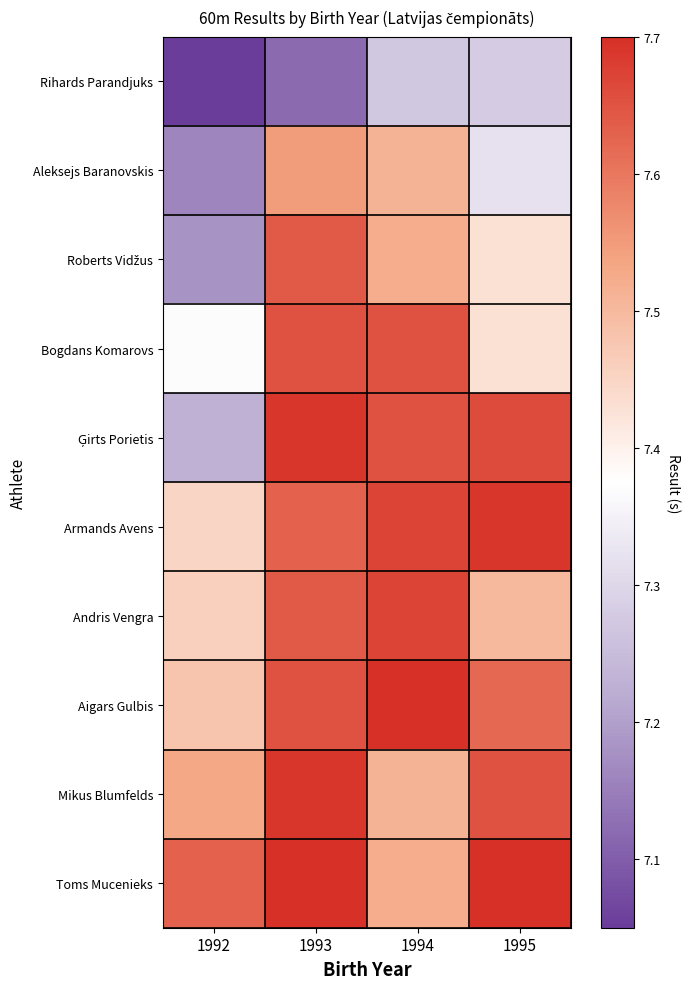

At which category is the sum across all series the highest?

1993